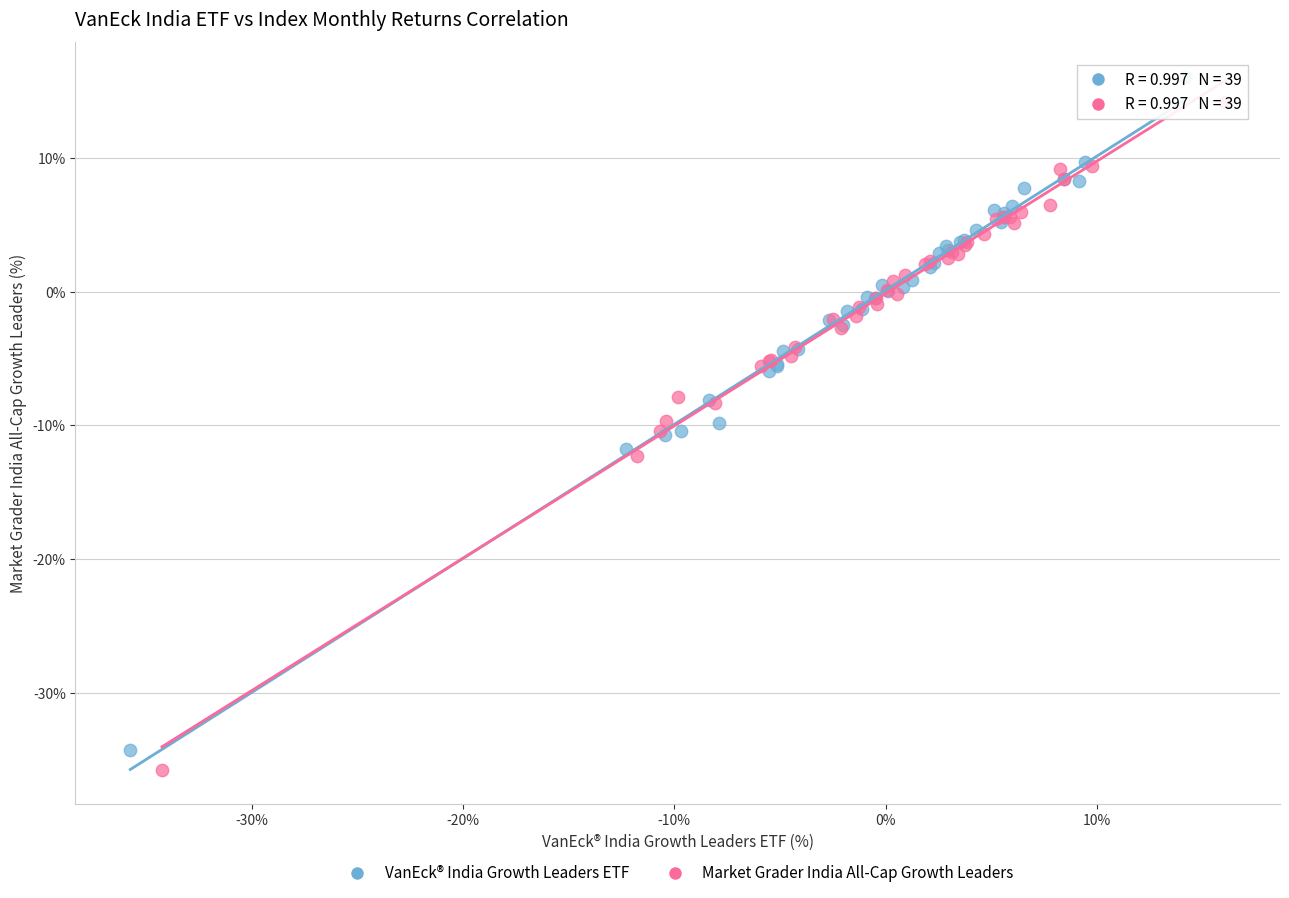

Which series has the largest Y range (max minus min)?

VanEck® India Growth Leaders ETF